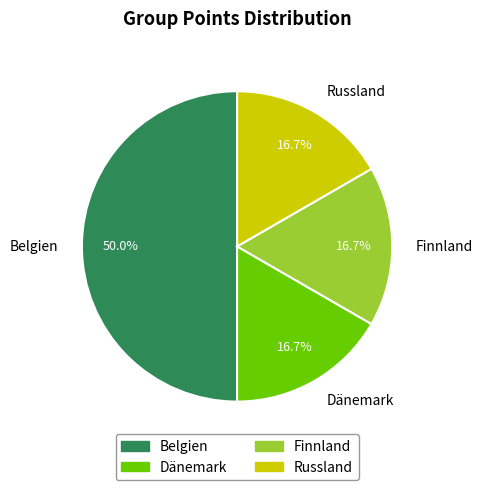

True or false: Russland accounts for 23% of the total.

False